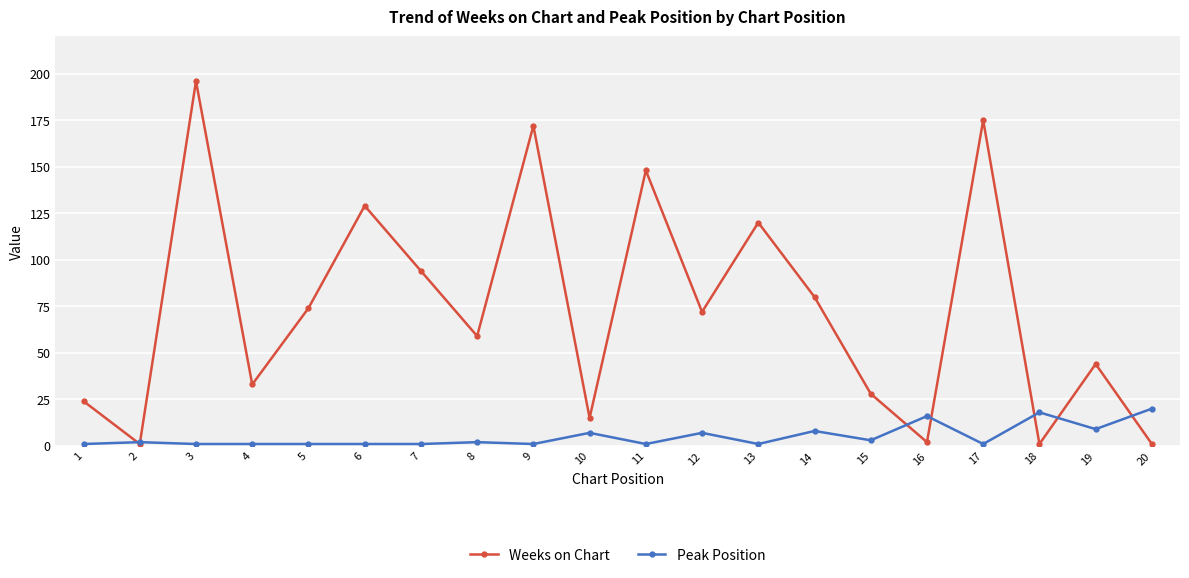

What is the total value across all series at 12?

79